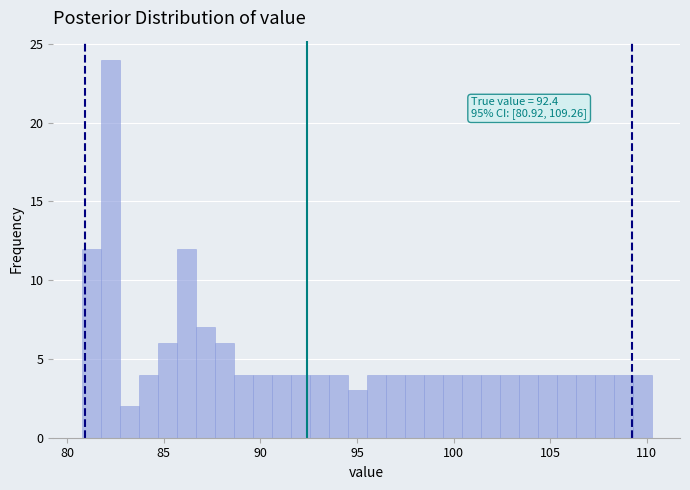

Around what value on the x-axis is the tallest bar? Give the approximate position of its centre, as read against the axis.

82.0